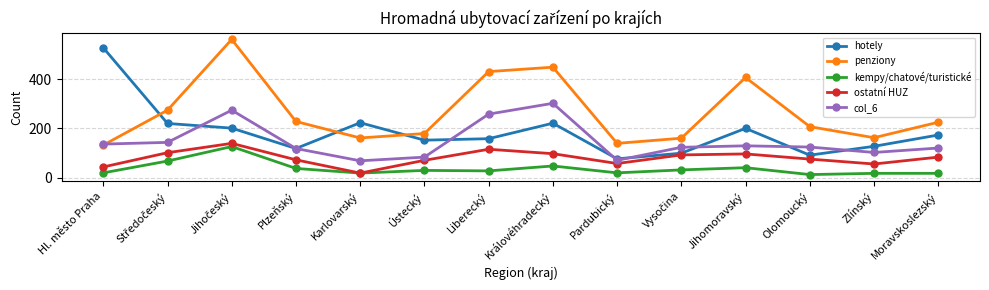

Is it true that hotely equals 76 at Pardubický?

True